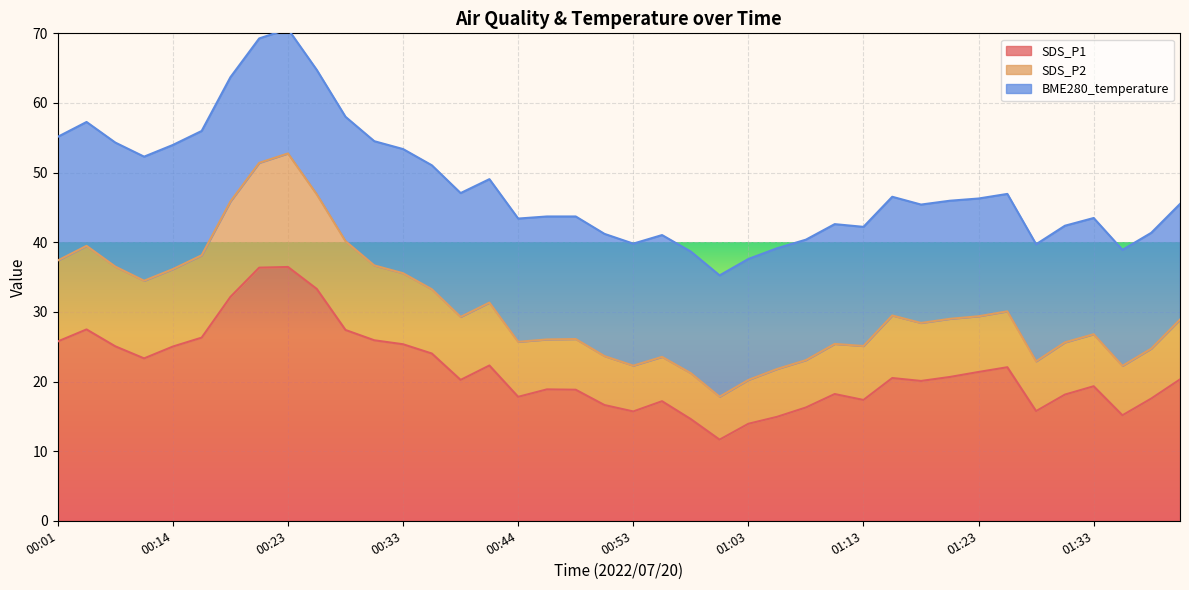

How many lines are shown in the chart?

3